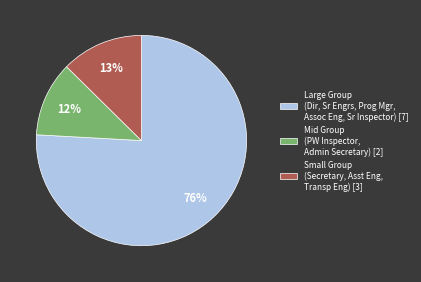

Is the sum of Large Group (Dir, Sr Engrs, Prog Mgr, Assoc Eng, Sr Inspector) [7] and Mid Group (PW Inspector, Admin Secretary) [2] greater than half?

Yes